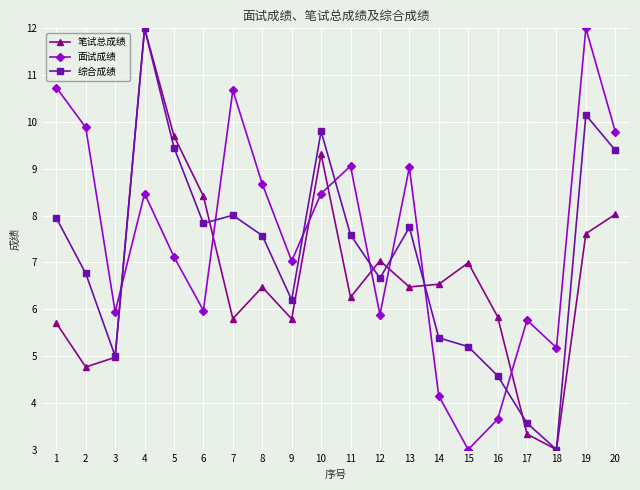

Rank the series by their average value, from highest to lowest.

面试成绩, 综合成绩, 笔试总成绩